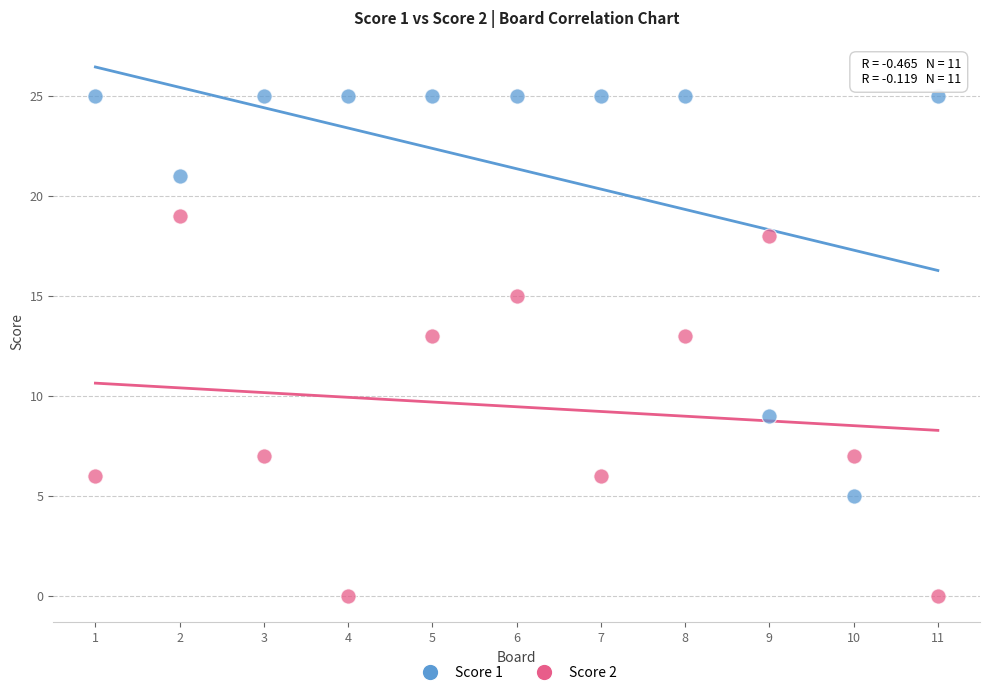

What is the X range (max minus min) for the scatter plot?

10